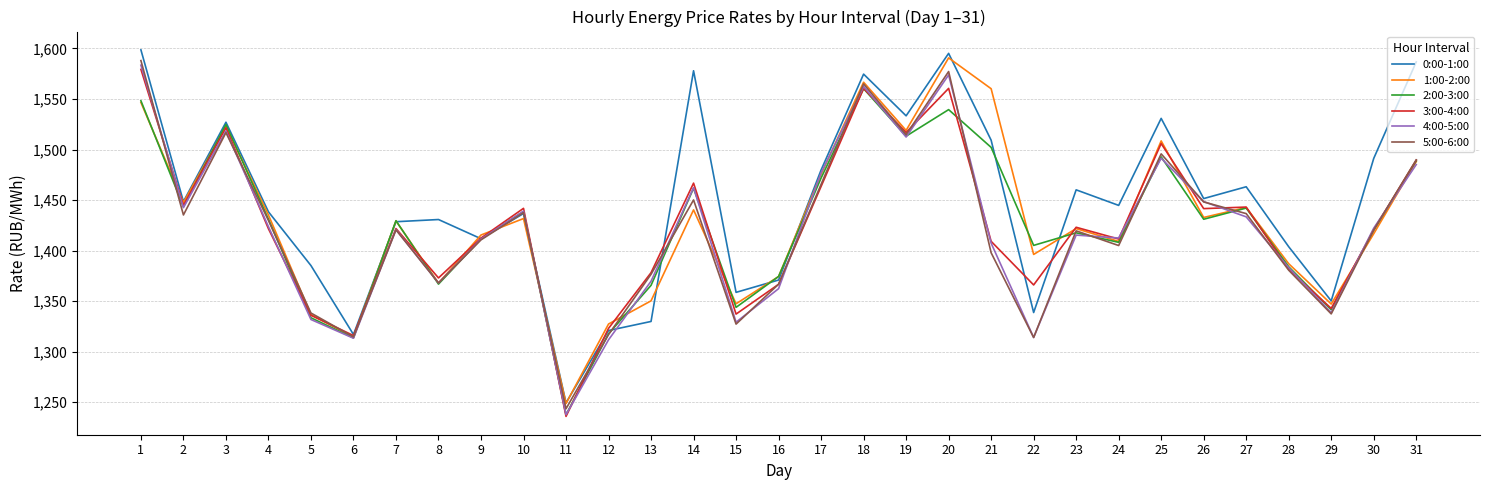

At which category does 4:00-5:00 reach its first local peak?

3